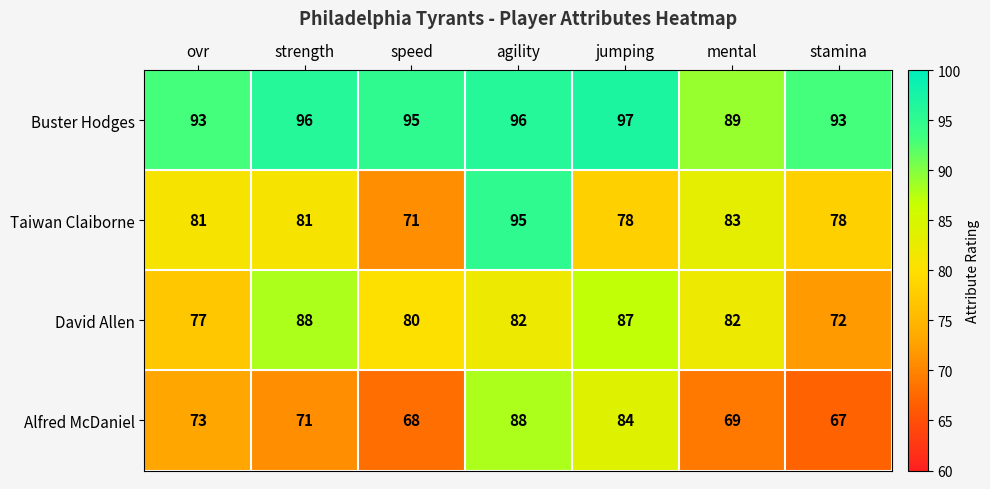

The Buster Hodges series shows 161 at ovr. True or false?

False